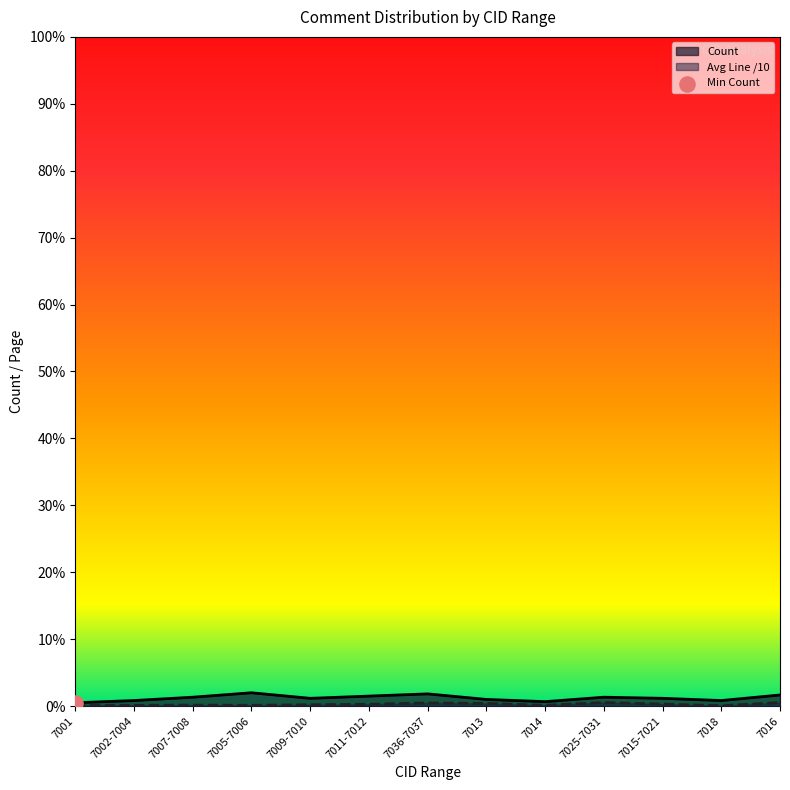

Which series contains the lowest Y value?

Avg Line